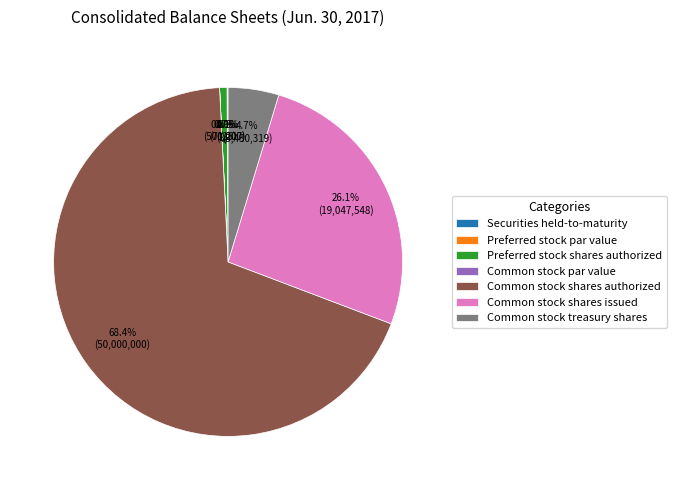

Is it true that Common stock treasury shares is 5% of the pie?

True